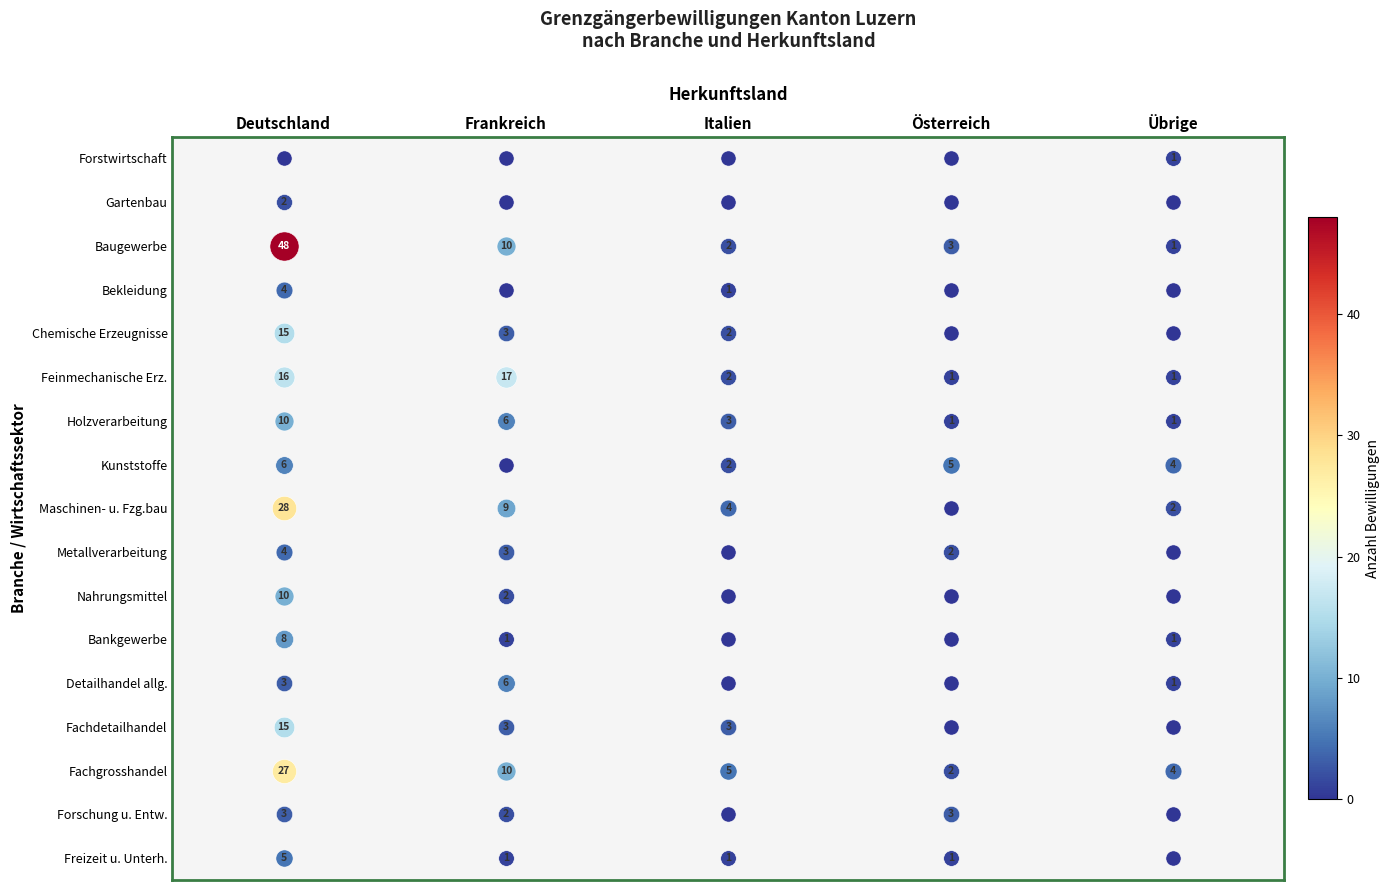

Which series has the largest range (max minus min)?

Baugewerbe